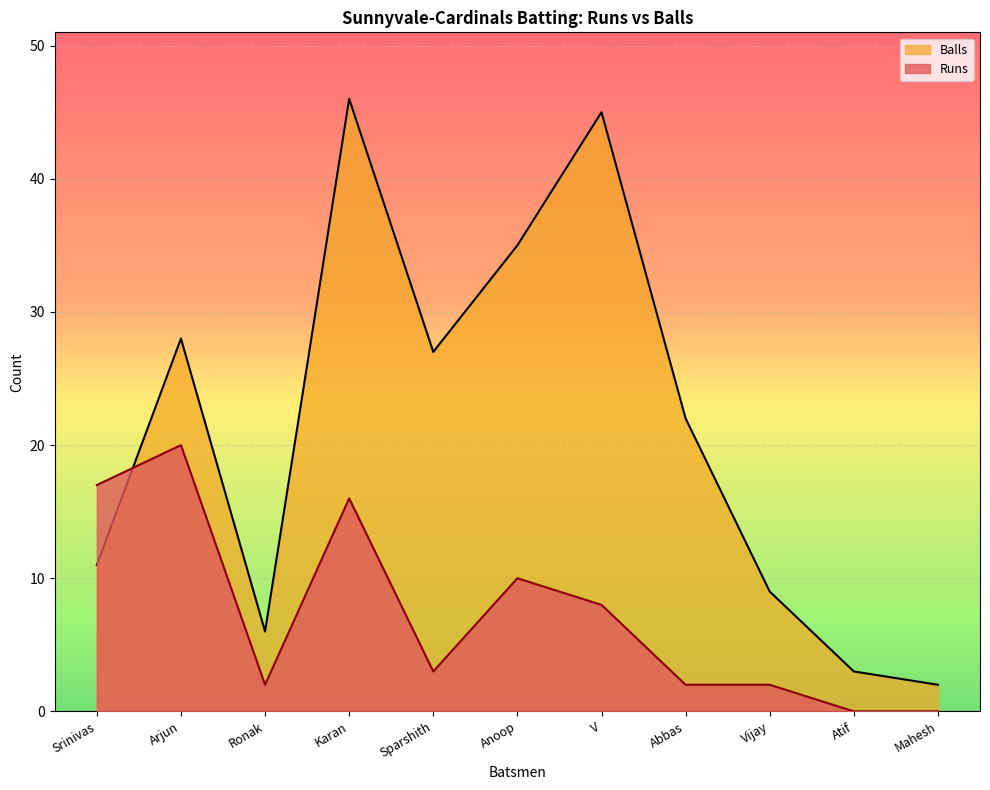

What is the total value across all series at Vijay?

11